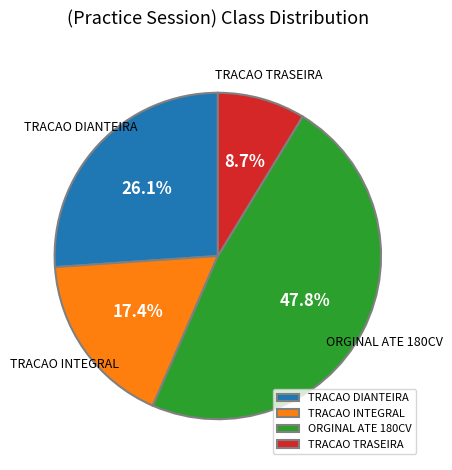

The TRACAO TRASEIRA slice represents 9% of the pie. True or false?

True